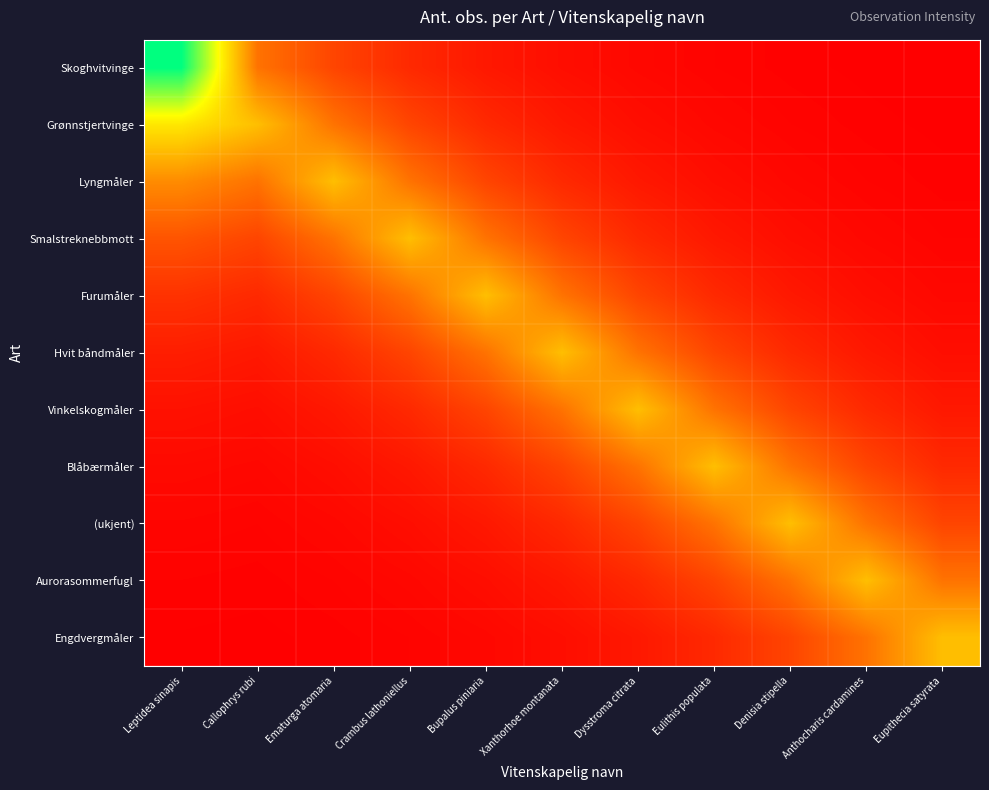

Which series has the largest range (max minus min)?

Skoghvitvinge